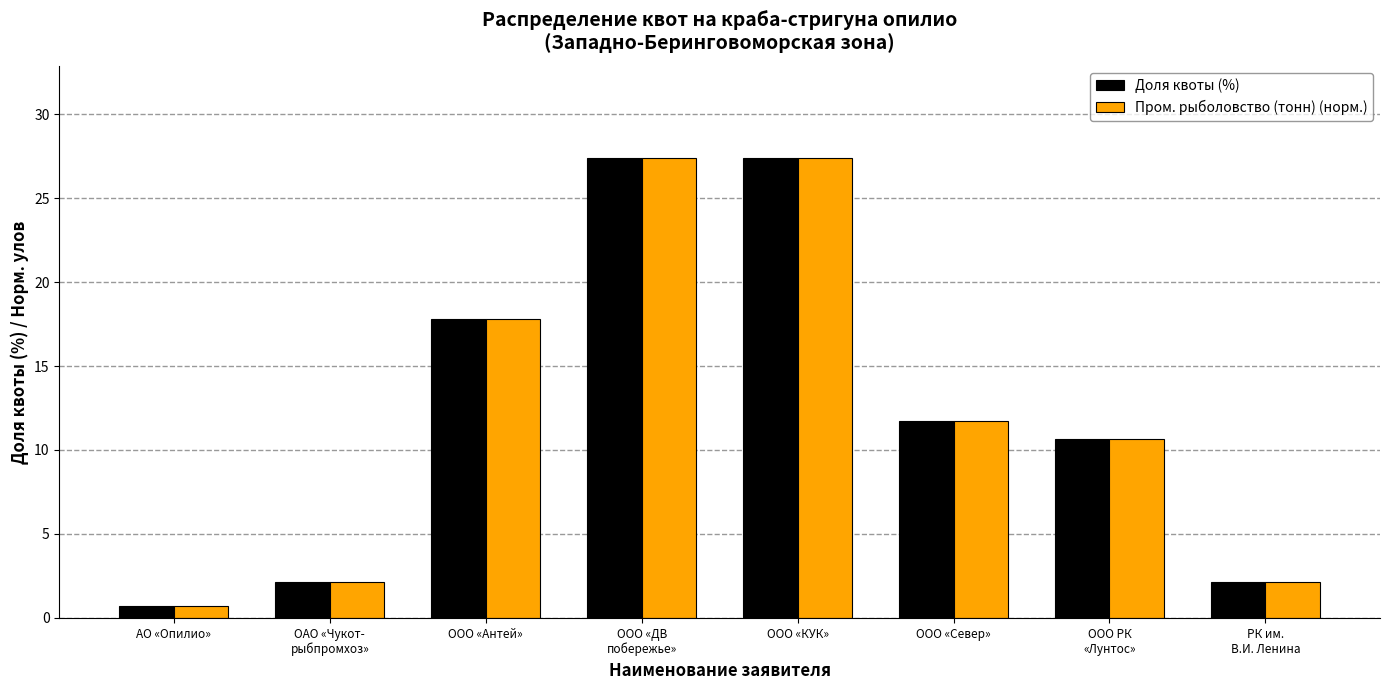

The value of Доля квоты (%) at ООО «Антей» is 17.8. True or false?

True